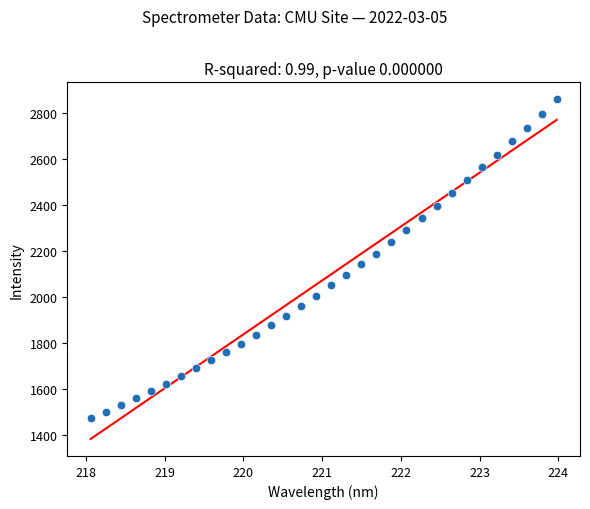

What is the range of X values (max minus min)?

5.9